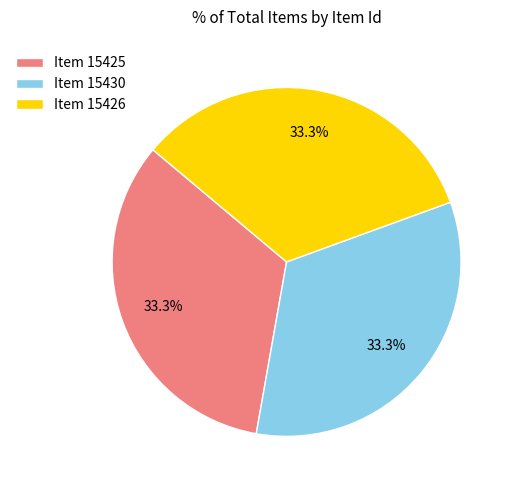

Count the number of slices in the pie.

3